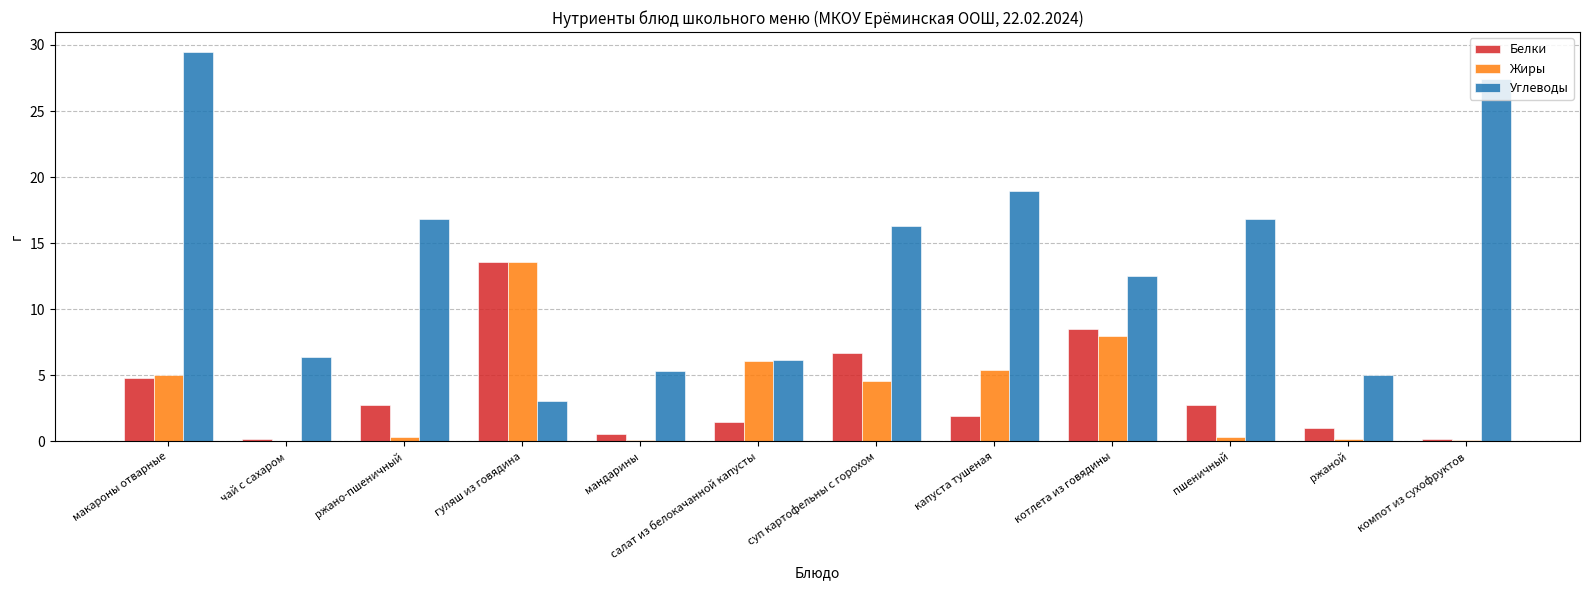

Is it true that Жиры equals 19.5 at гуляш из говядина?

False